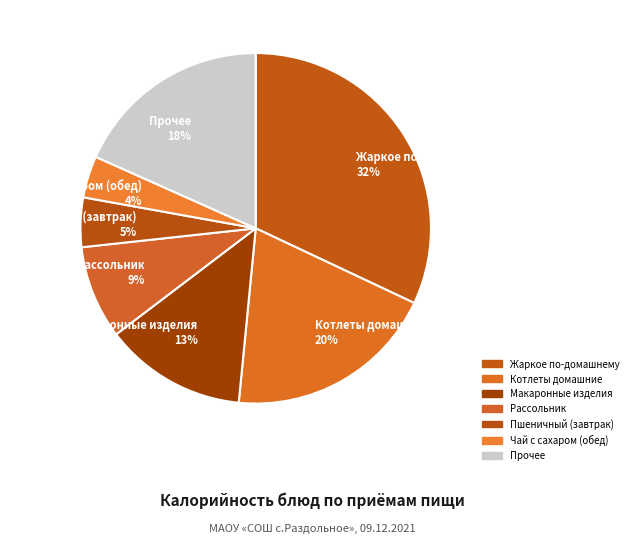

Count the number of slices in the pie.

7